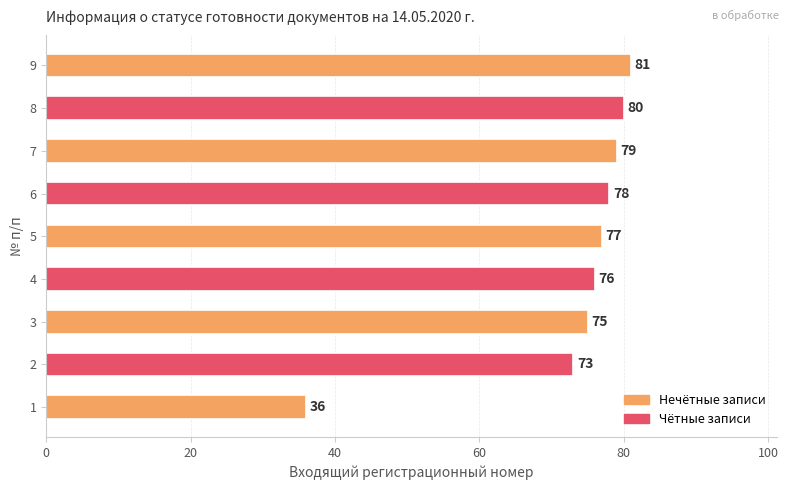

Does the chart contain any negative values?

No